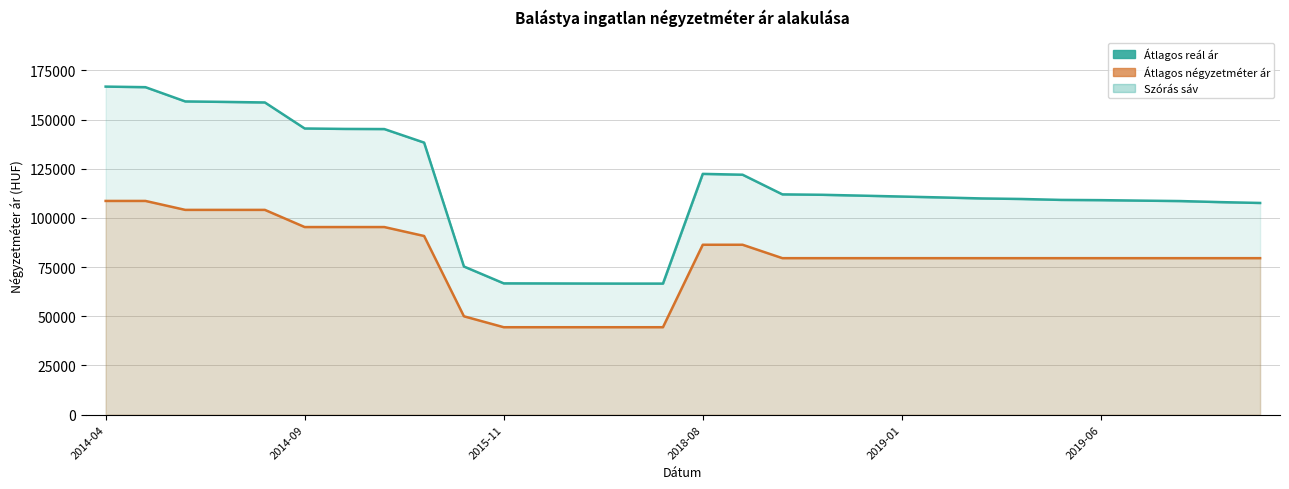

At 2014-09, list the series in order from smallest to largest.

Átlagos négyzetméter ár, Átlagos reál ár